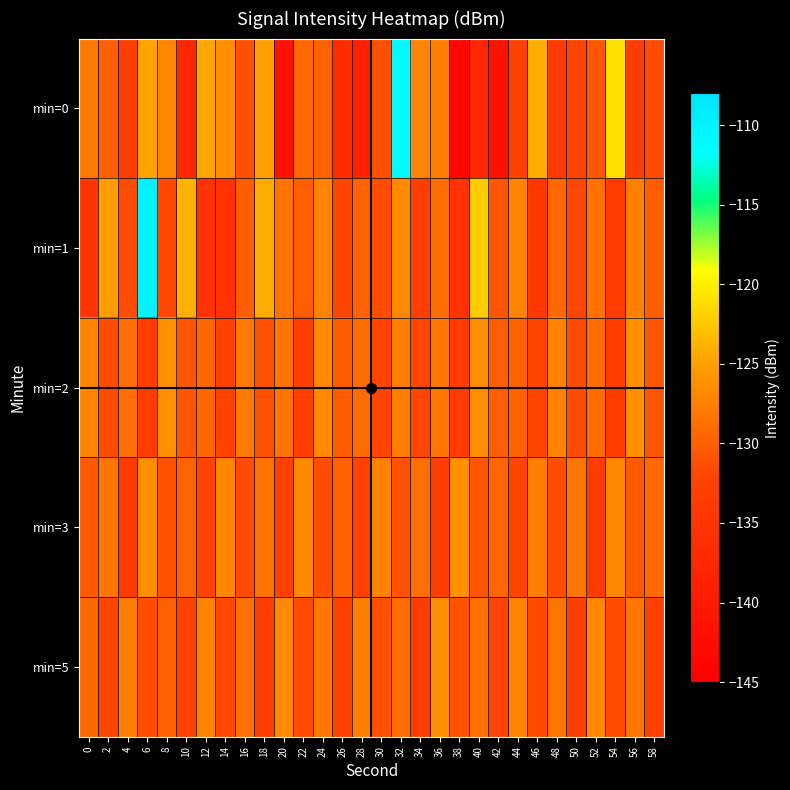

Reading left to right, extract all data points from this chart.

min=0: 0=-128.0	2=-129.9	4=-133.2	6=-124.7	8=-127.1	10=-137.6	12=-124.5	14=-126.2	16=-131.1	18=-125.0	20=-141.5	22=-129.1	24=-129.7	26=-136.6	28=-138.8	30=-131.2	32=-111.2	34=-127.1	36=-127.4	38=-143.7	40=-137.6	42=-141.8	44=-132.6	46=-124.1	48=-134.0	50=-132.1	52=-130.6	54=-121.1	56=-133.4	58=-131.6
min=1: 0=-135.0	2=-125.3	4=-131.3	6=-110.1	8=-131.8	10=-124.0	12=-135.4	14=-135.6	16=-130.2	18=-124.3	20=-128.5	22=-130.1	24=-127.3	26=-132.4	28=-129.8	30=-131.5	32=-126.7	34=-133.2	36=-128.9	38=-135.6	40=-122.4	42=-130.8	44=-127.1	46=-134.5	48=-129.3	50=-131.9	52=-128.6	54=-133.8	56=-127.5	58=-130.2
min=2: 0=-127.2	2=-131.5	4=-128.8	6=-133.4	8=-126.1	10=-130.7	12=-129.3	14=-132.6	16=-127.9	18=-131.2	20=-128.5	22=-133.1	24=-126.8	26=-130.4	28=-129.0	30=-132.3	32=-127.6	34=-131.9	36=-128.2	38=-133.7	40=-126.5	42=-130.1	44=-129.7	46=-132.0	48=-127.3	50=-131.6	52=-128.9	54=-133.3	56=-126.2	58=-130.8
min=3: 0=-130.5	2=-128.2	4=-133.7	6=-126.4	8=-131.0	10=-129.6	12=-132.3	14=-127.0	16=-131.7	18=-128.4	20=-133.0	22=-126.7	24=-131.3	26=-129.9	28=-132.6	30=-127.3	32=-131.0	34=-128.7	36=-133.4	38=-126.1	40=-130.8	42=-129.4	44=-132.1	46=-127.7	48=-131.4	50=-128.1	52=-133.8	54=-126.8	56=-130.5	58=-129.2
min=5: 0=-129.3	2=-132.0	4=-127.6	6=-131.3	8=-129.9	10=-132.7	12=-127.2	14=-131.9	16=-128.6	18=-133.3	20=-126.9	22=-131.6	24=-128.2	26=-132.9	28=-127.5	30=-131.2	32=-128.9	34=-133.6	36=-126.3	38=-131.0	40=-128.7	42=-132.4	44=-127.1	46=-131.8	48=-128.5	50=-133.2	52=-126.8	54=-131.5	56=-128.2	58=-132.9